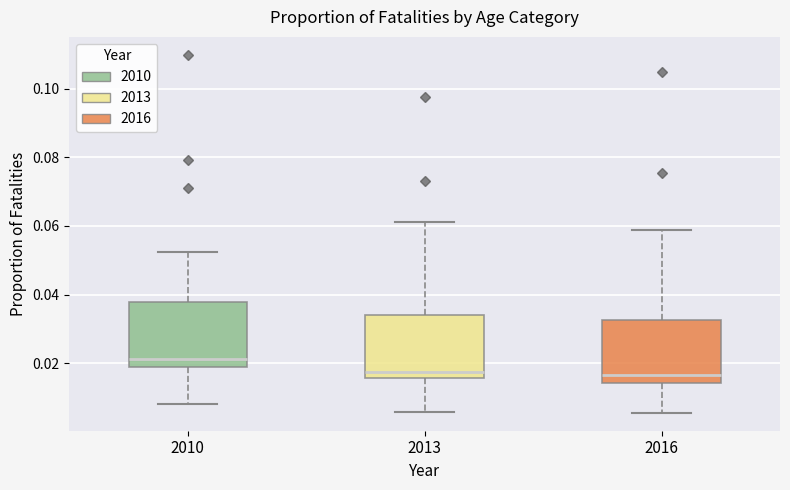

Where does the upper whisker of the box at x = 2010 end on the y-axis? The values are not printed on the chart, so give them approximately, as read against the axis.

0.052